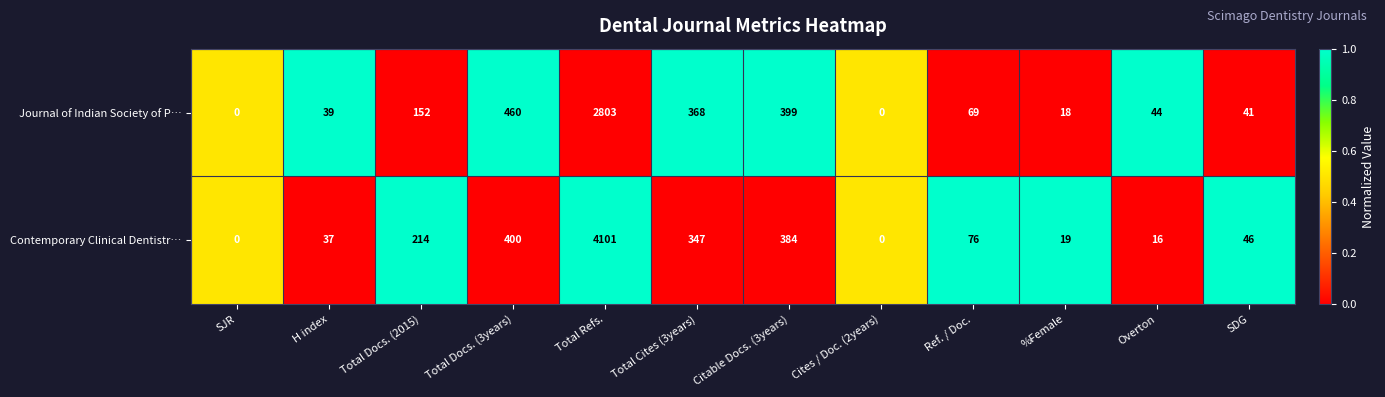

The value of Contemporary Clinical Dentistr… at Overton is 16. True or false?

True